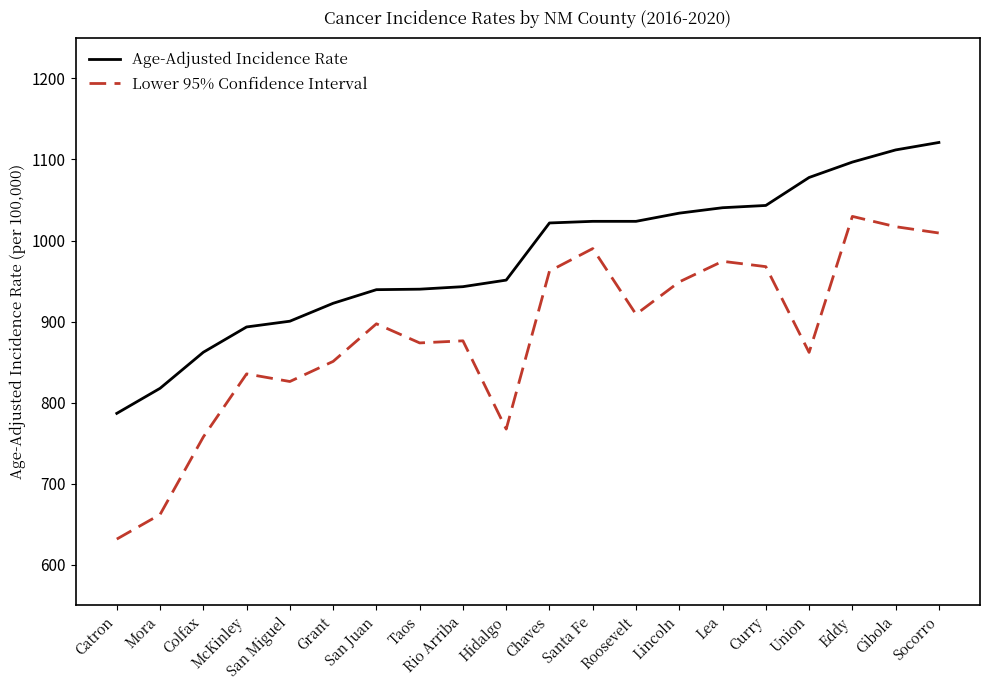

Which label corresponds to the largest value in the chart?

Socorro